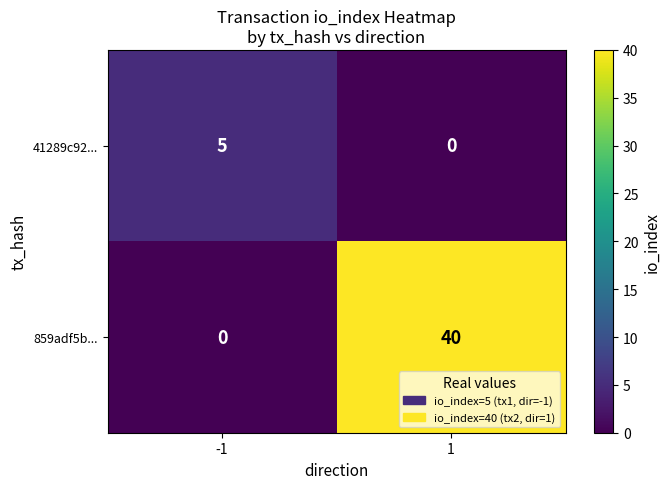

What is the greatest value displayed?

40